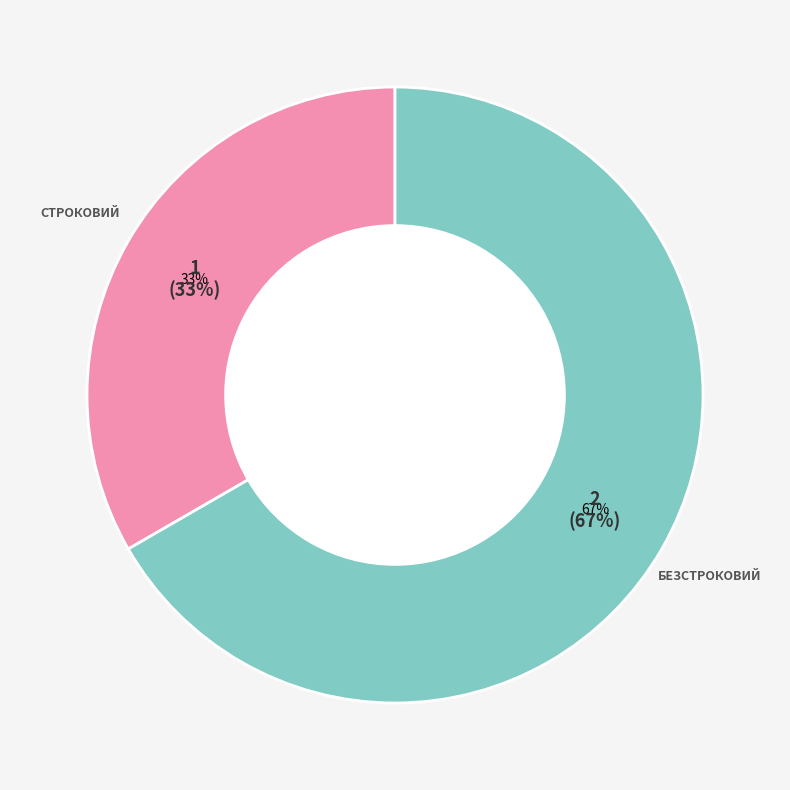

Is it true that Строковий is 41% of the pie?

False